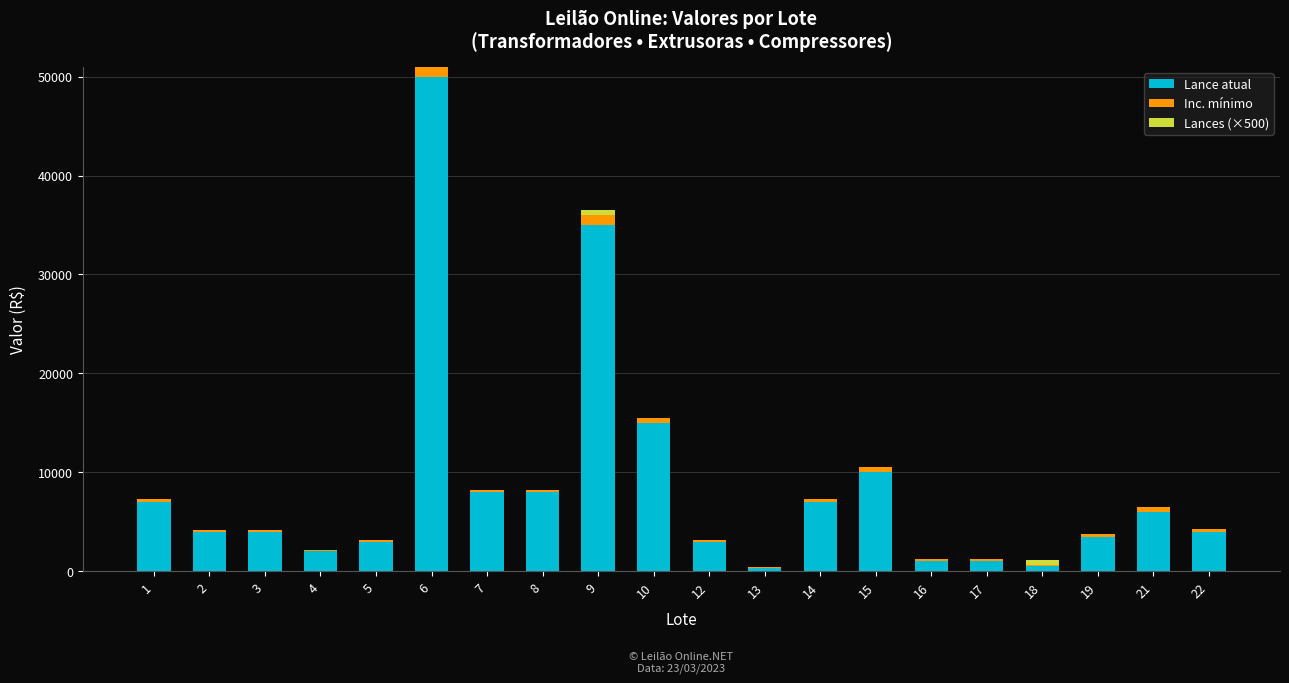

What is the sum of all Lance atual values?

172300